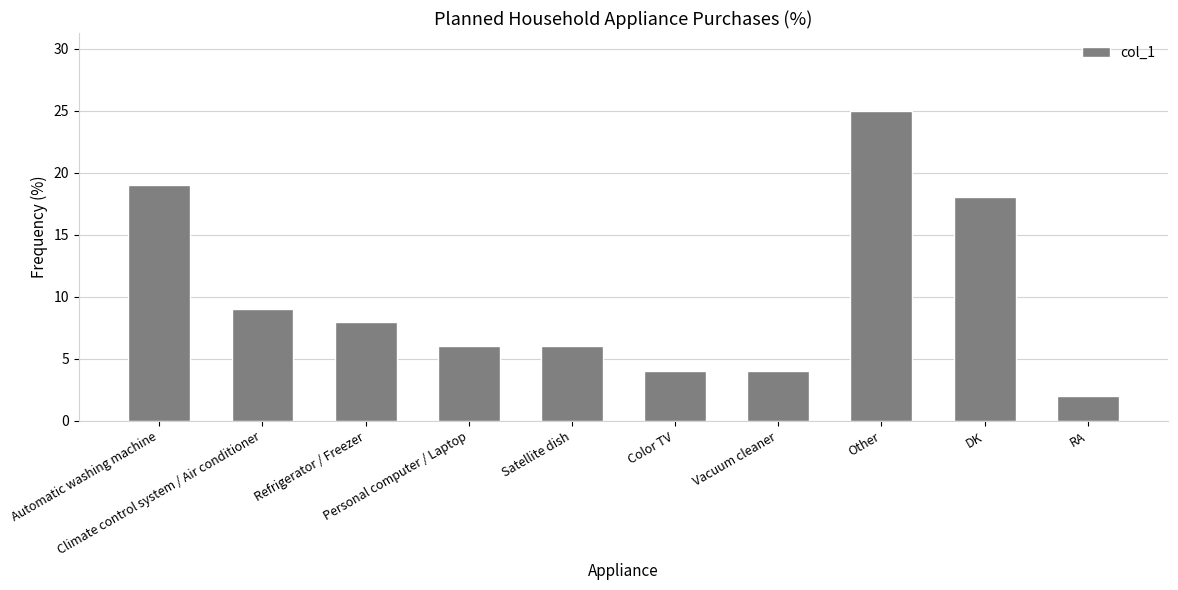

Is it true that the value at Other is 44?

False